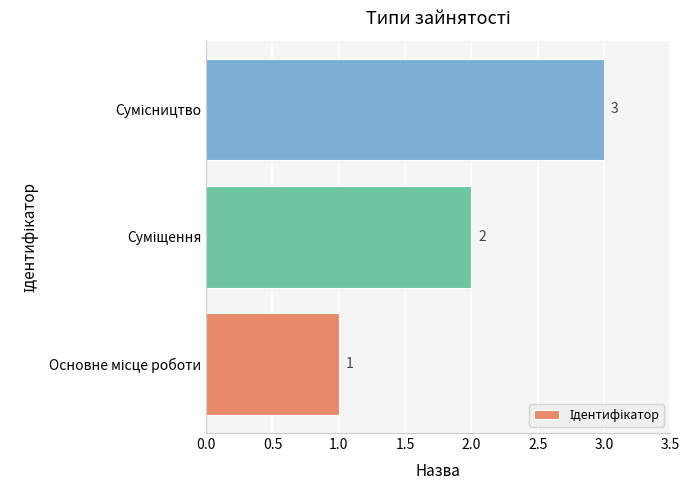

What is the minimum value shown in the chart?

1